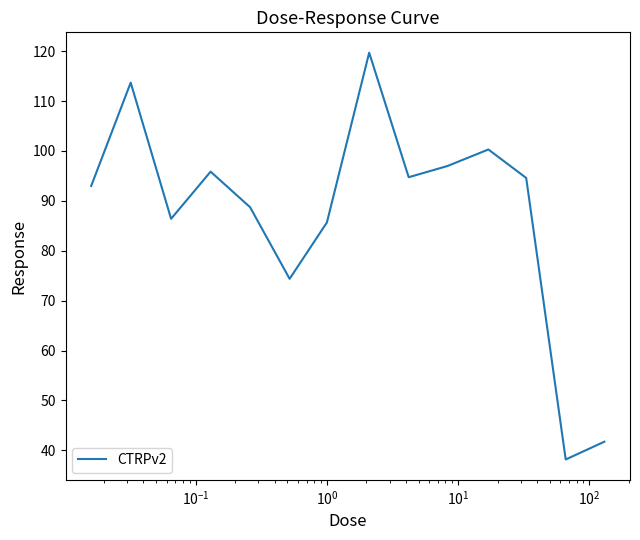

How many values exceed 94?

7